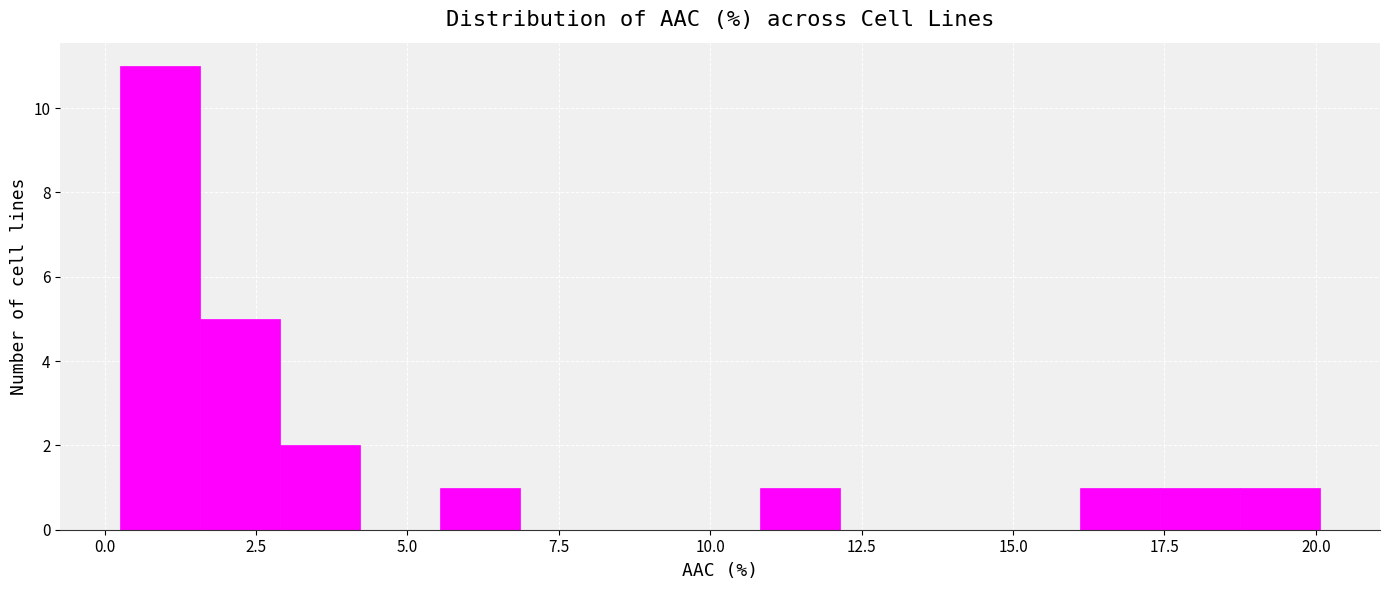

Around what value on the x-axis is the tallest bar? Give the approximate position of its centre, as read against the axis.

1.0